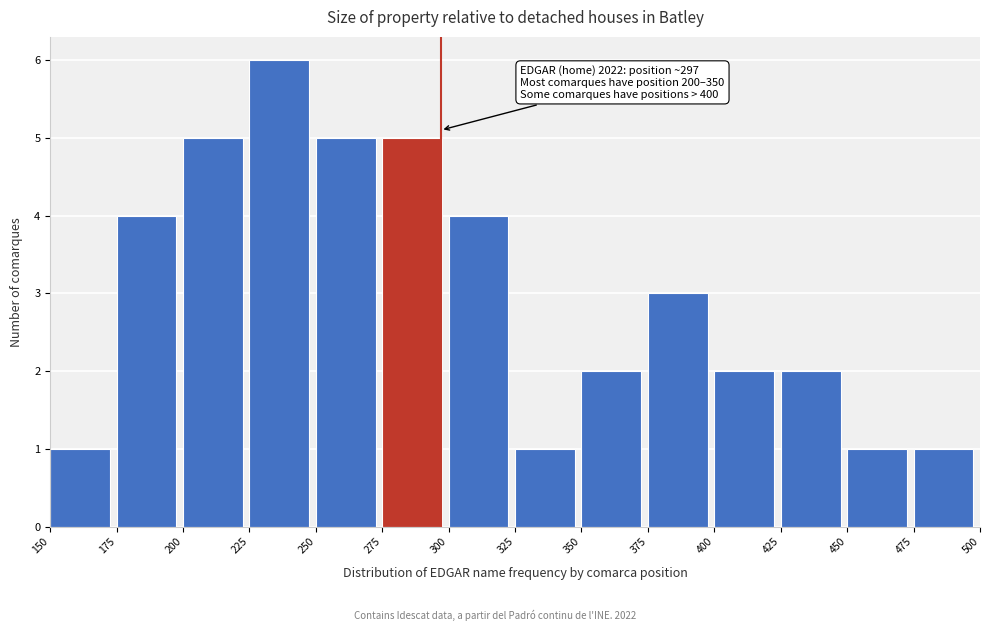

Over which range of the x-axis is the bar tallest?

225 to 250